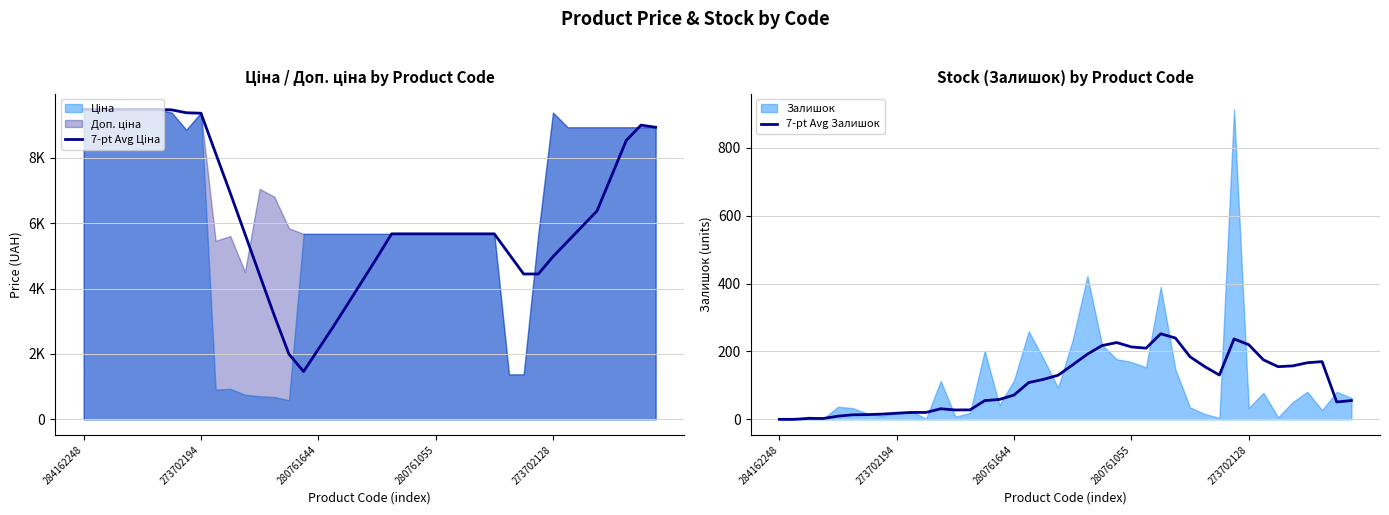

The value of 7-pt Avg Ціна at 35 is 9494.2. True or false?

False